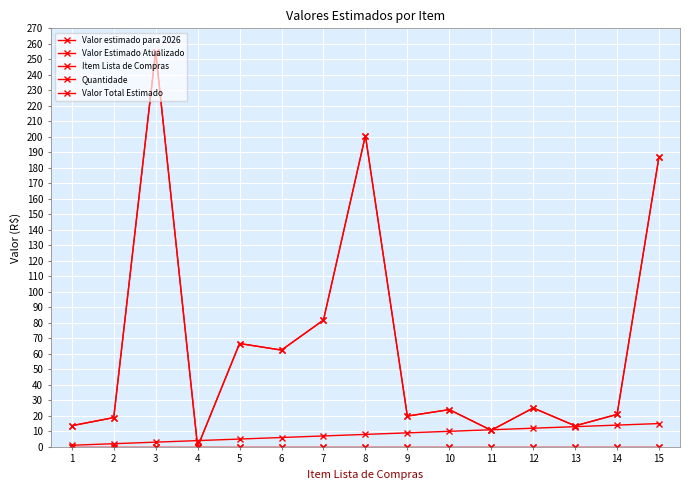

True or false: Valor estimado para 2026 and Quantidade cross at least once.

False